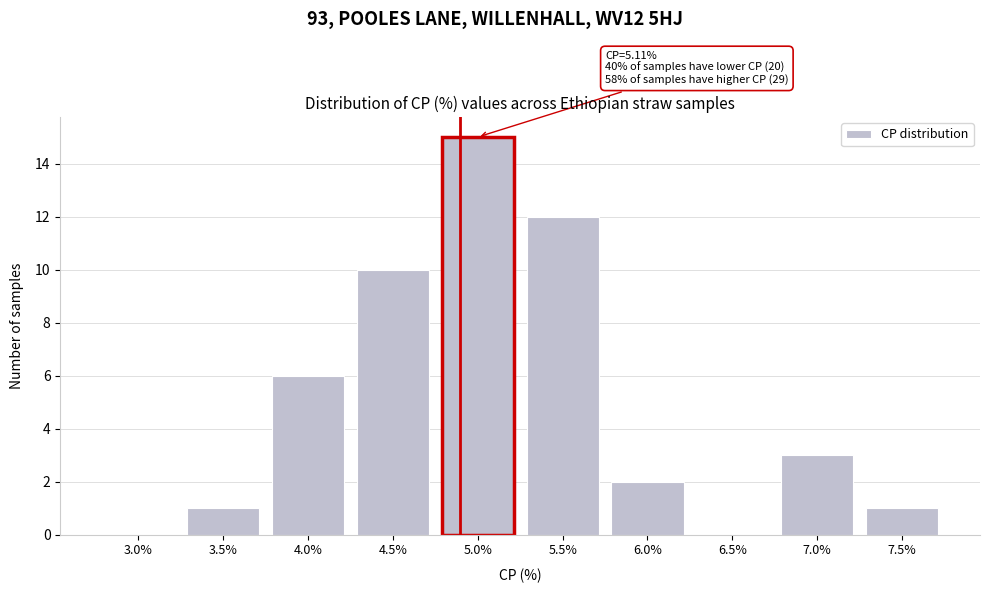

Reading left to right, list all the values displayed in this chart.

3.0%=0	3.5%=1	4.0%=6	4.5%=10	5.0%=15	5.5%=12	6.0%=2	6.5%=0	7.0%=3	7.5%=1